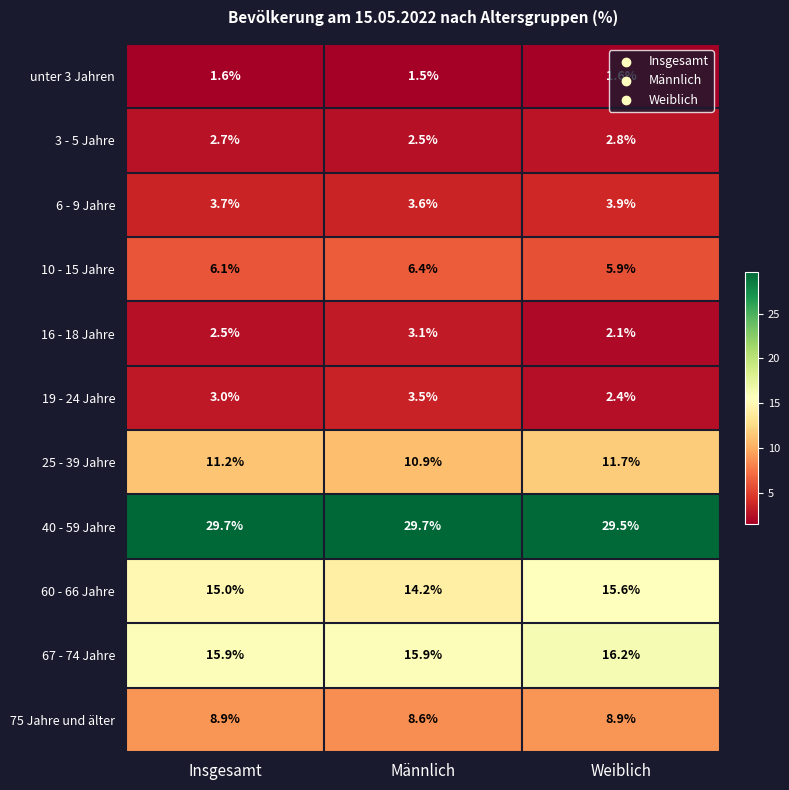

Where is 60 - 66 Jahre nearest to the value 14?

Männlich